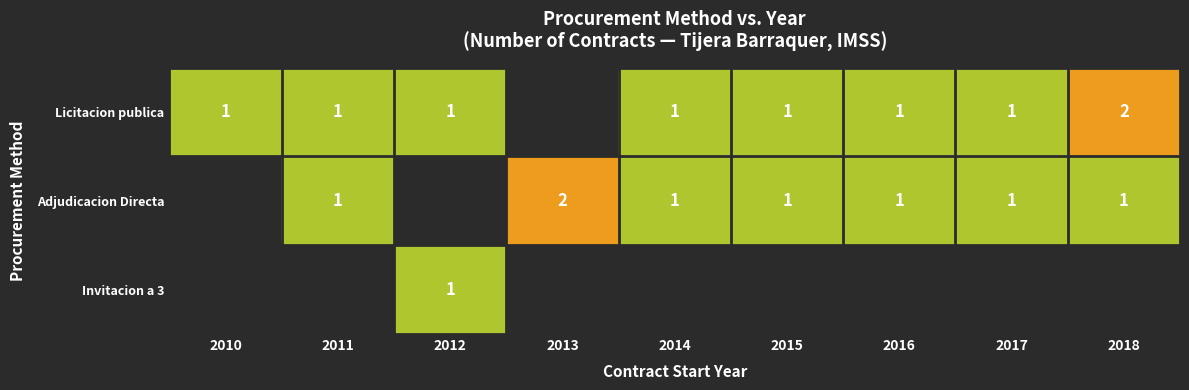

The Licitacion publica series shows 1 at 2012. True or false?

True